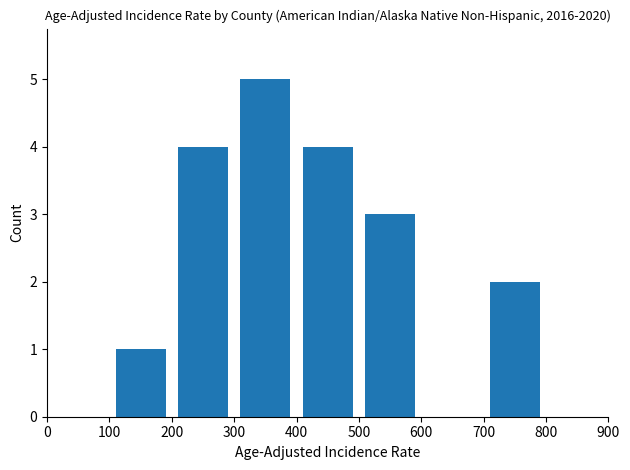

What is the greatest value displayed?

5